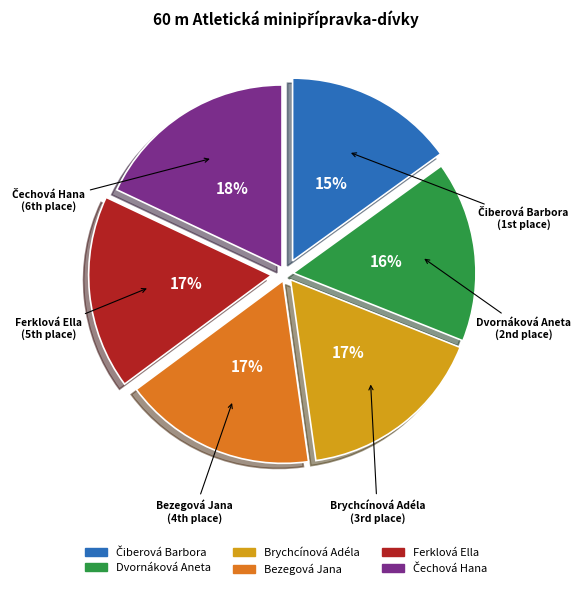

Is it true that Dvornáková Aneta is 16% of the pie?

True